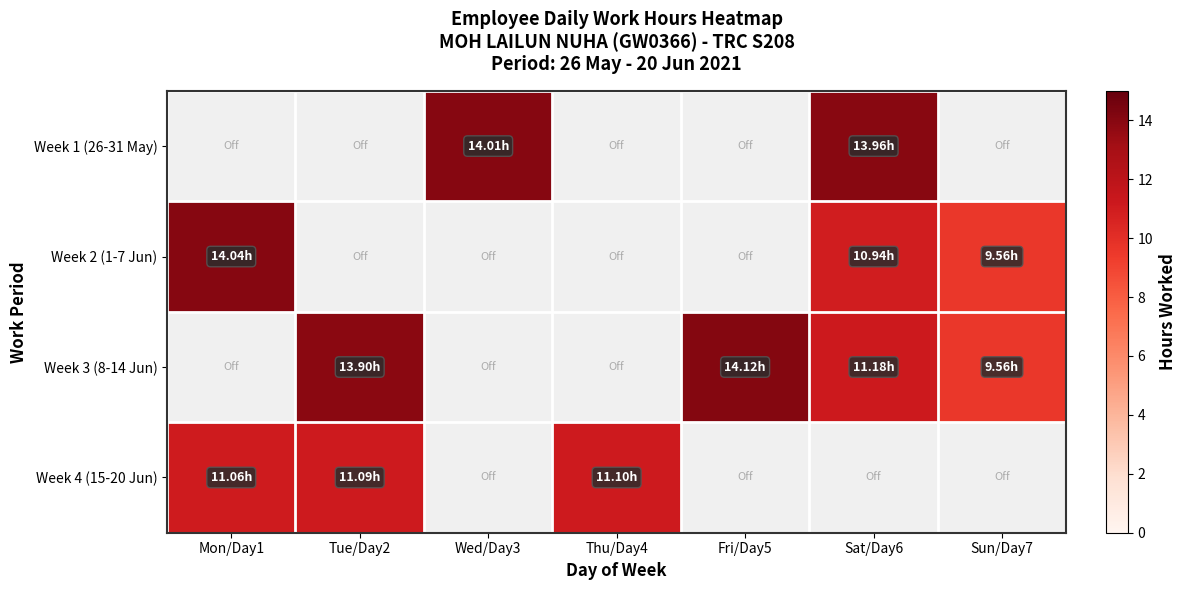

Which series changed the most between Mon/Day1 and Tue/Day2?

Week 2 (1-7 Jun)